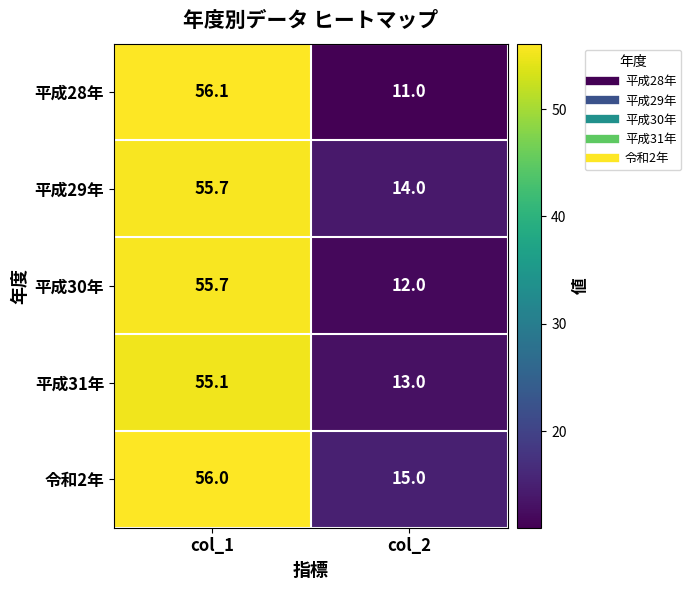

At how many categories does at least one series exceed 26?

1